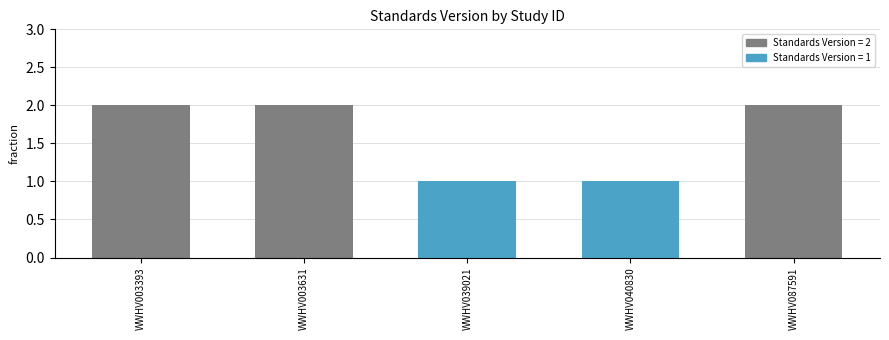

Reading left to right, extract all data points from this chart.

2	2	1	1	2